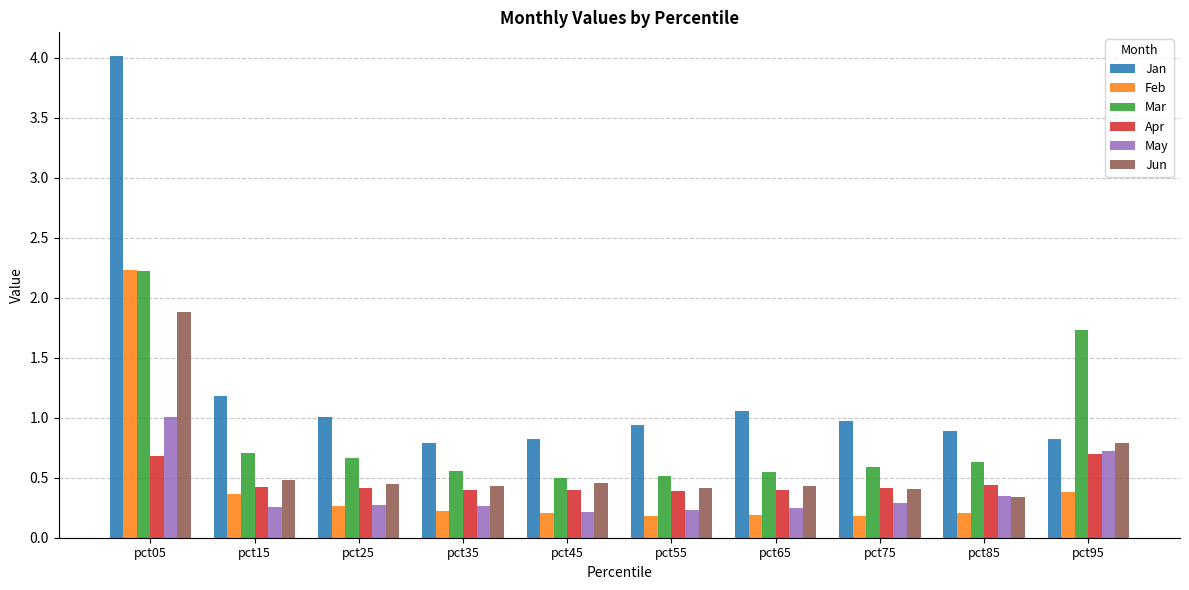

What is the difference between the May values at pct05 and pct35?

0.7